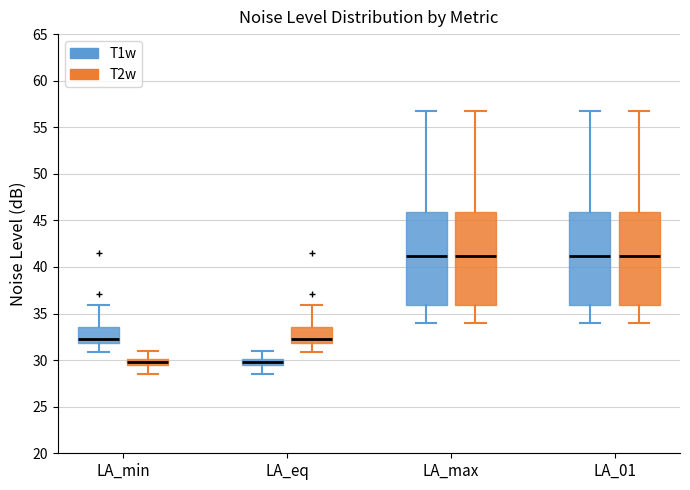

Where does the lower whisker of the box for LA_min (T2w) end on the y-axis? The values are not printed on the chart, so give them approximately, as read against the axis.

28.5